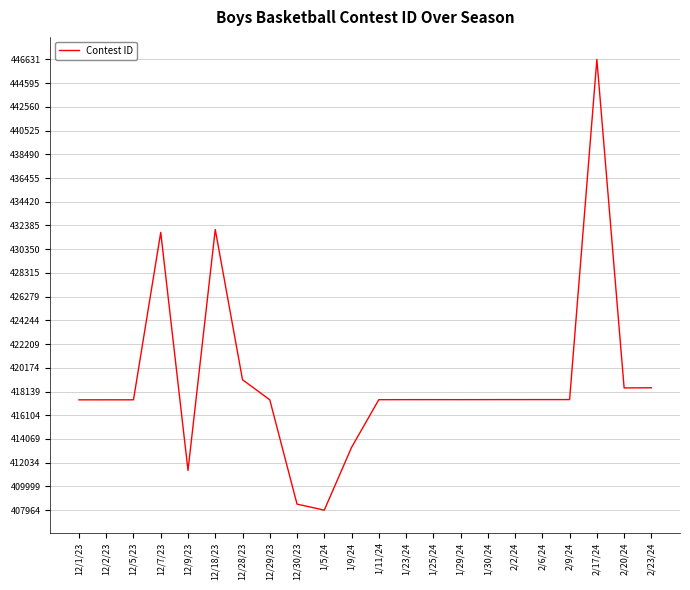

What is the minimum value shown in the chart?

407964